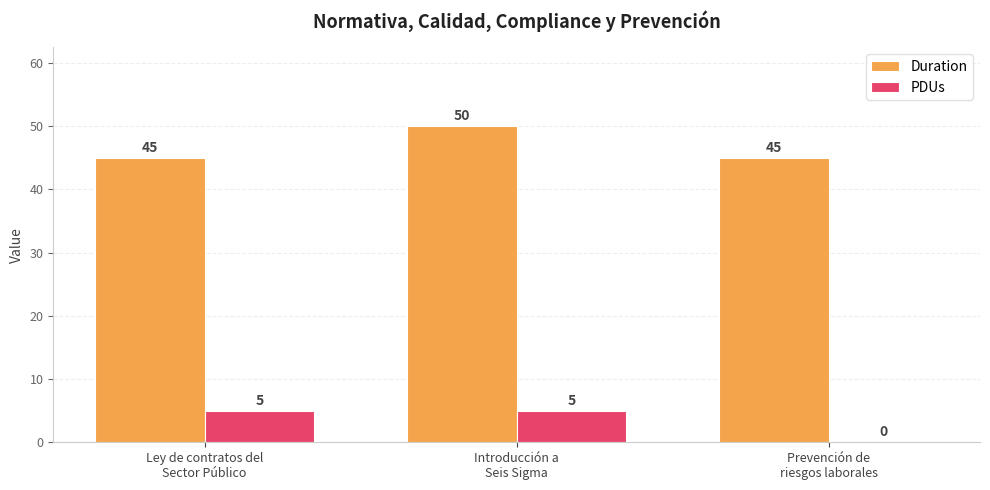

Reading right to left, extract all data points from this chart.

Duration: 45	50	45
PDUs: 0	5	5